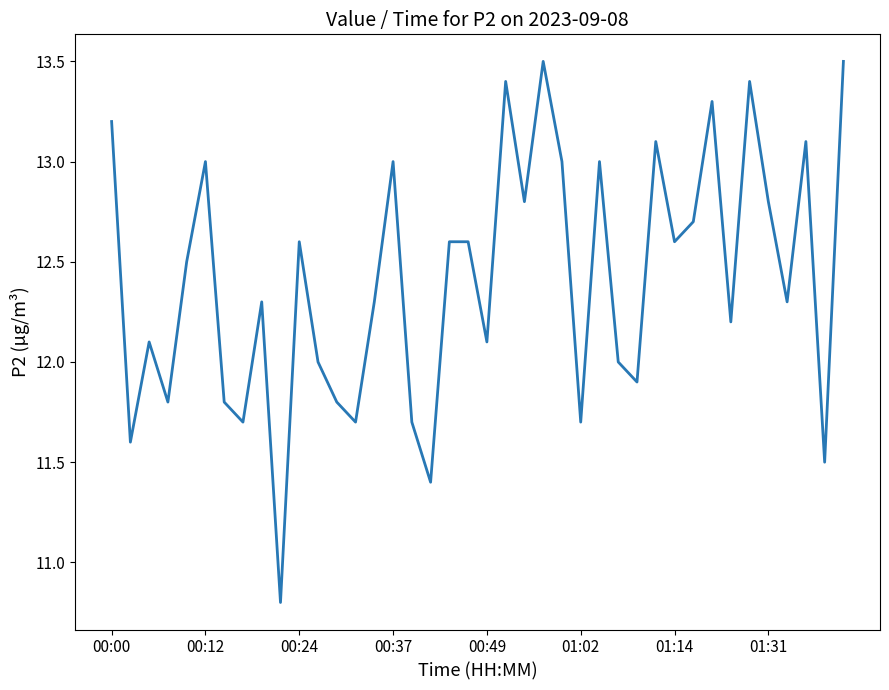

What is the difference between the maximum and minimum values?

2.7